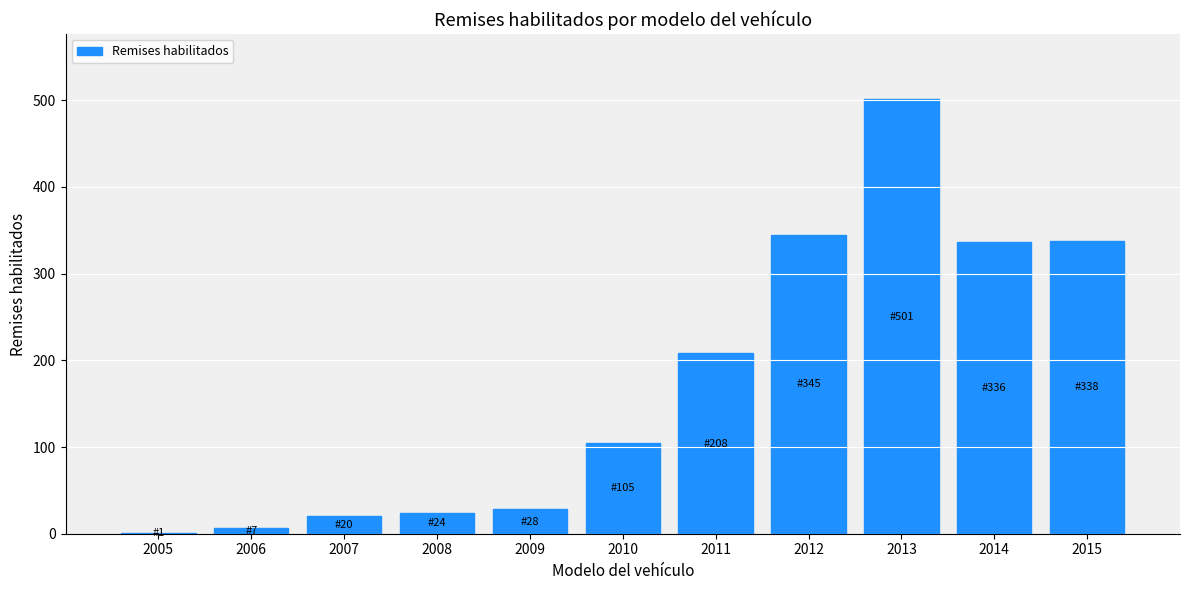

Where is the data nearest to the value 251?

2011